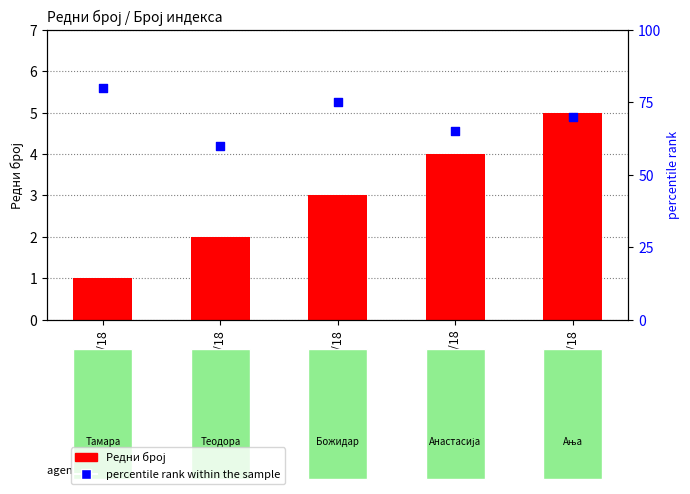

At which category is the sum across all series the highest?

553/18